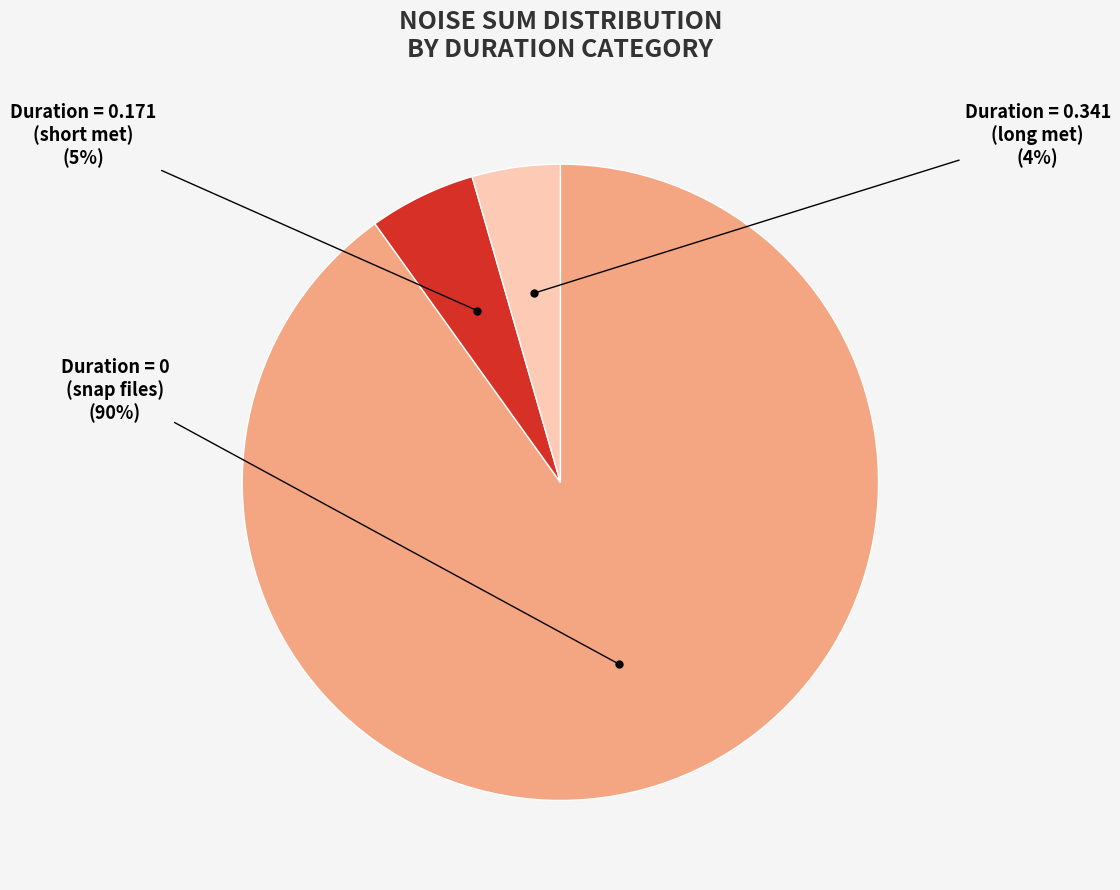

Does any single category account for the majority?

Yes